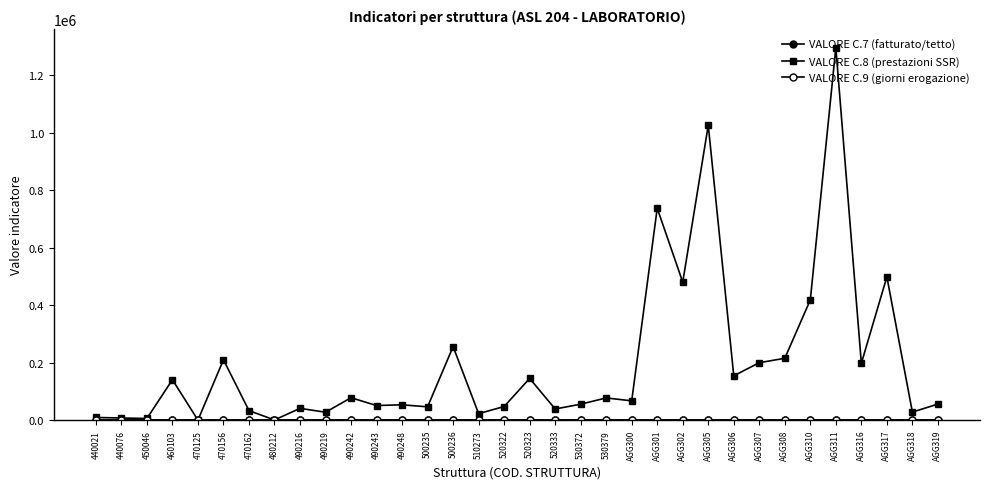

What is the difference between the highest and lowest values at AGG319?

55754.0